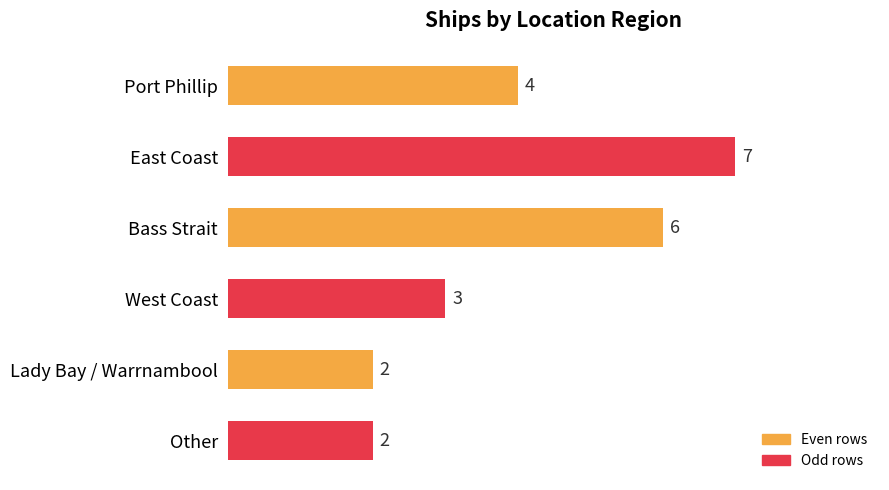

Count the number of categories in the chart.

6